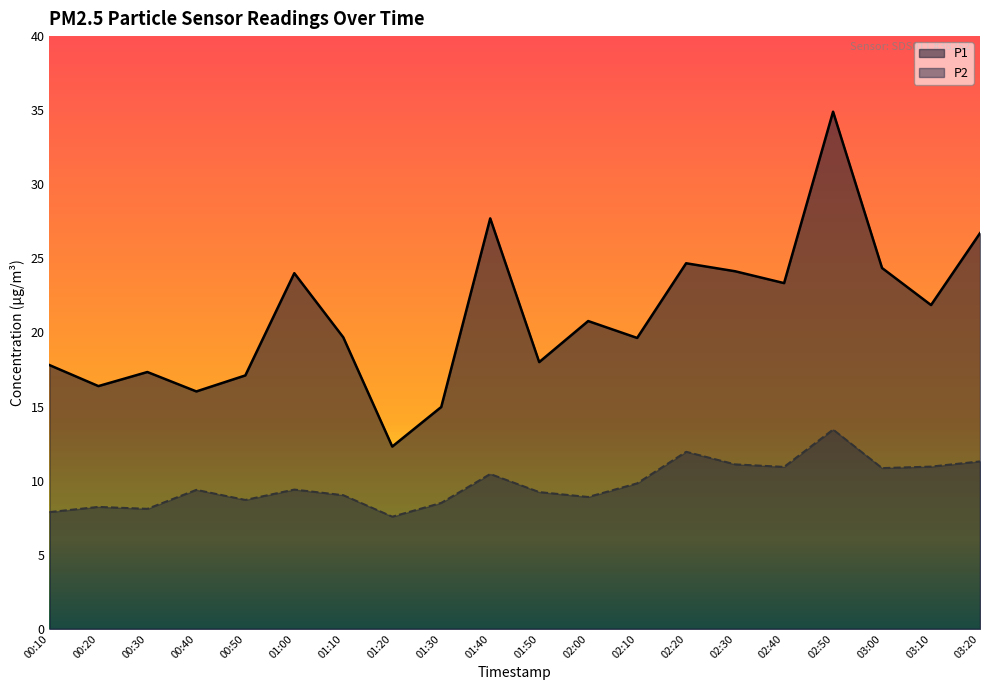

Does the chart display data point markers on the line(s)?

No